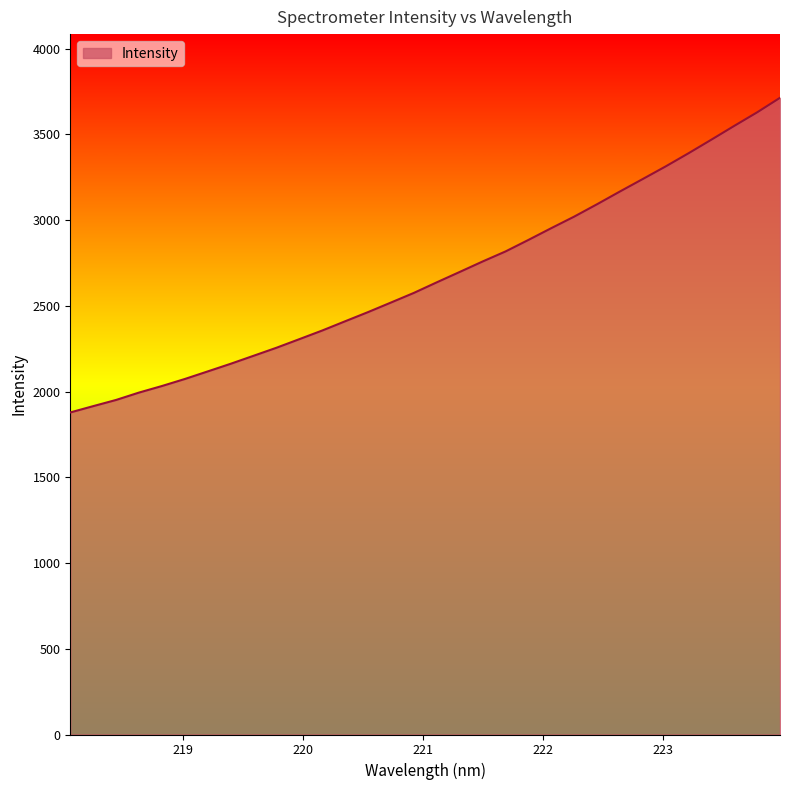

What is the difference between the maximum and minimum values?

1835.0